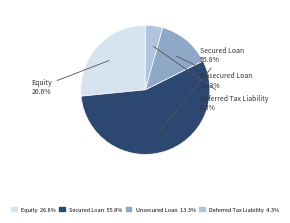

Which category has the biggest portion of the pie?

Secured Loan